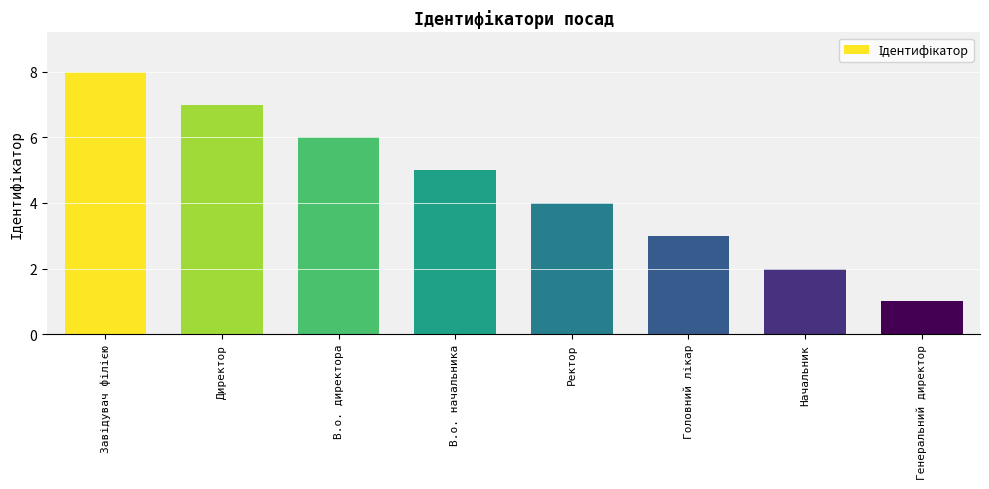

Reading left to right, extract all data points from this chart.

8	7	6	5	4	3	2	1